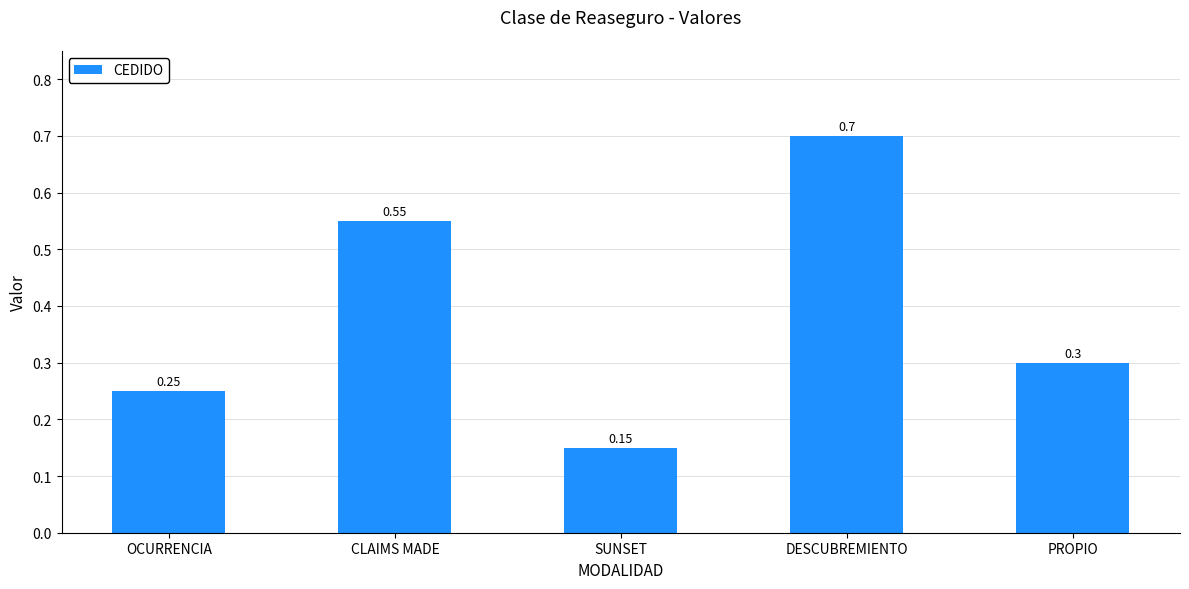

Is it true that the value at DESCUBREMIENTO is 1.2?

False